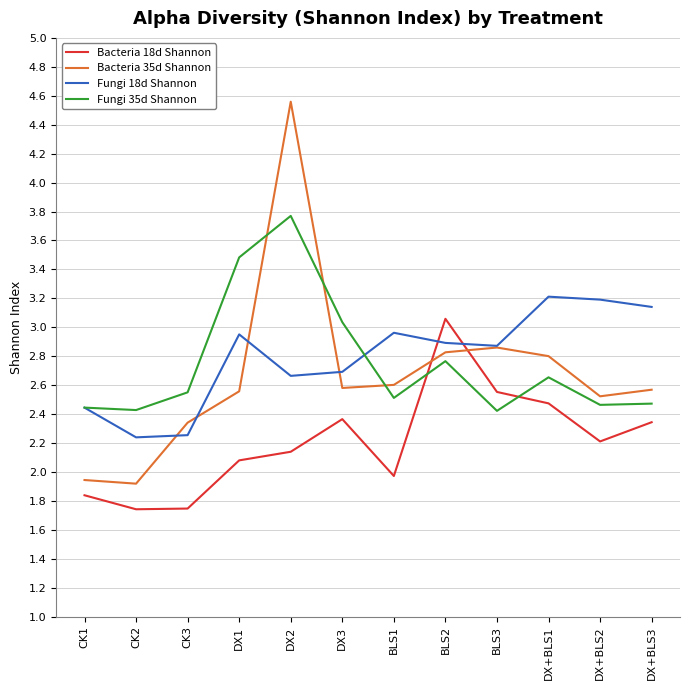

What is the total value across all series at BLS3?

10.7